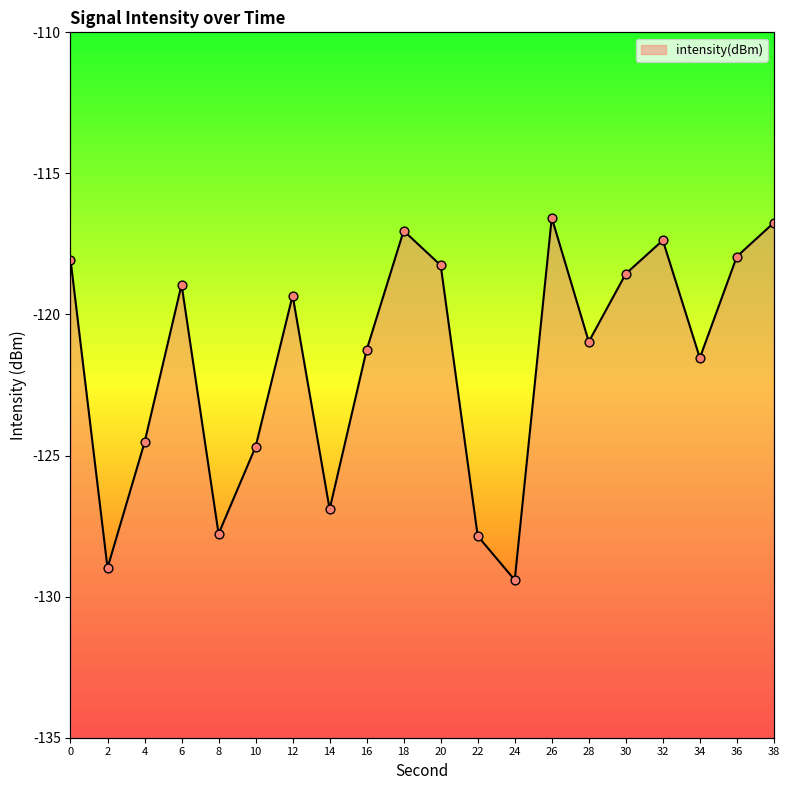

Between 30 and 18, which is larger?

18